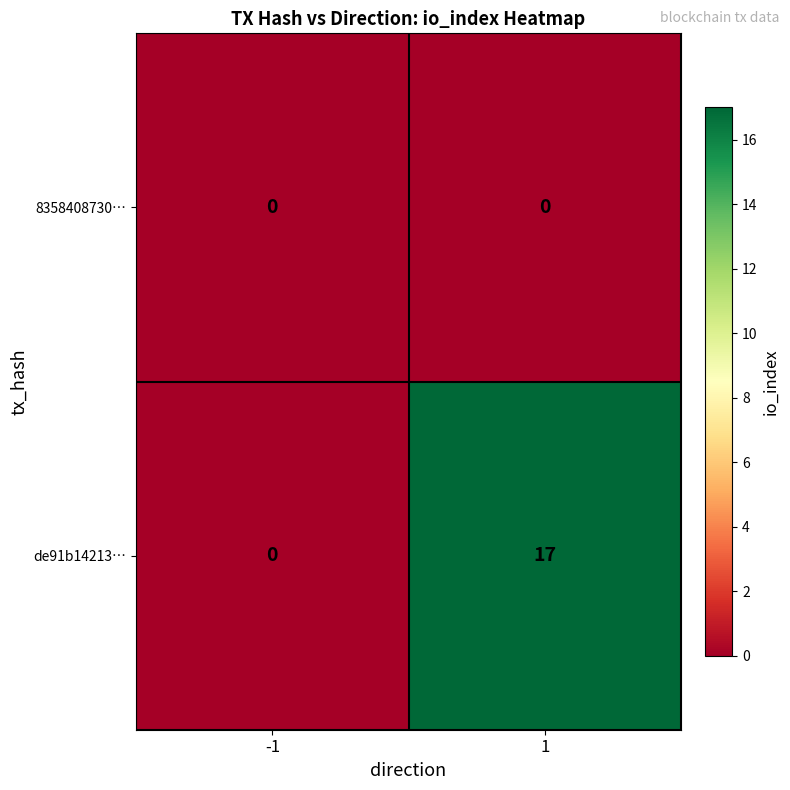

What is the difference between the highest and lowest values at 1?

17